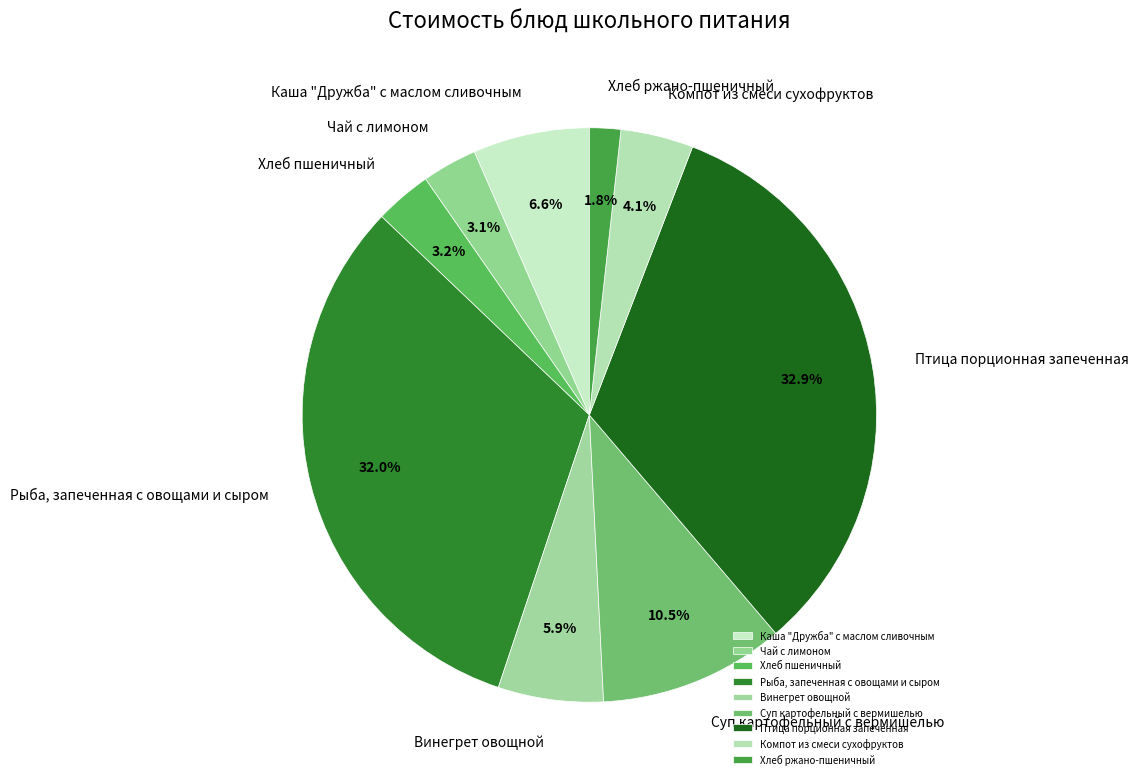

Count the number of slices in the pie.

9